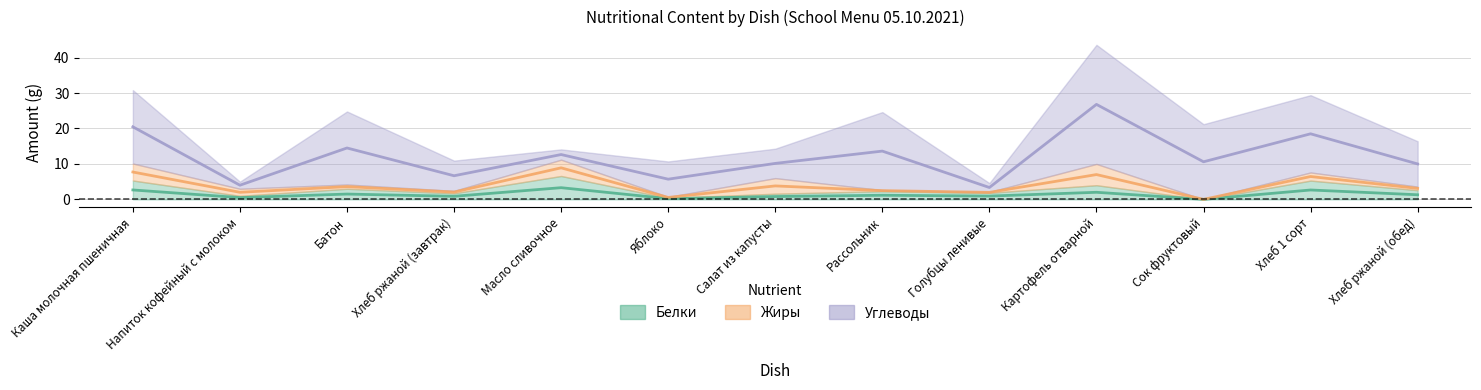

What is the label of the 10th point from the left?

Картофель отварной